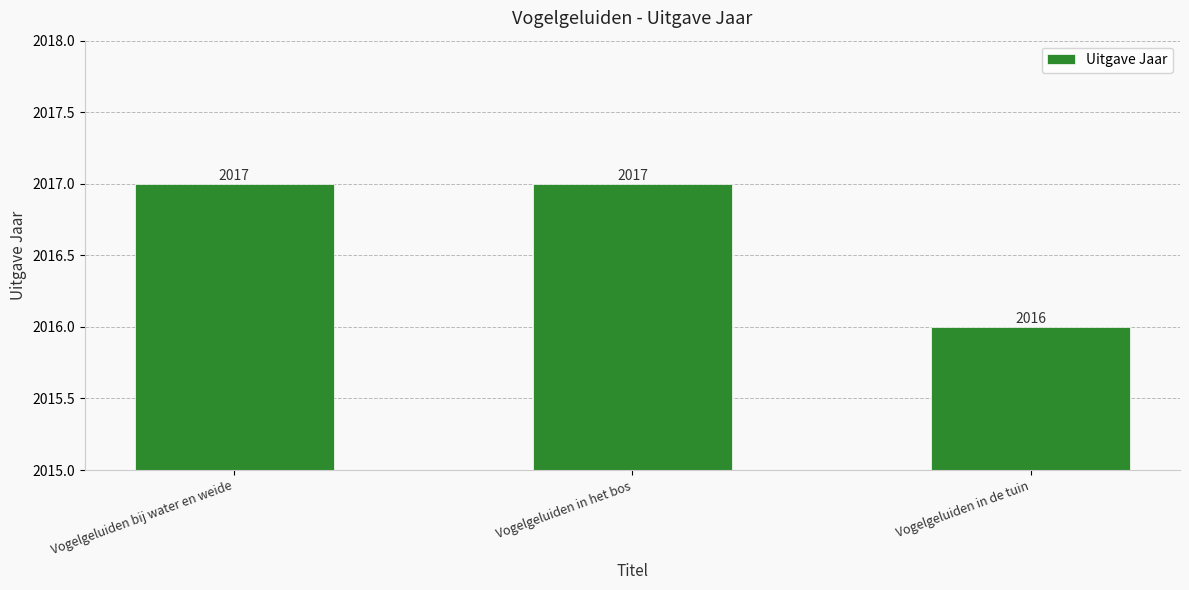

What is the label of the 3rd bar from the right?

Vogelgeluiden bij water en weide